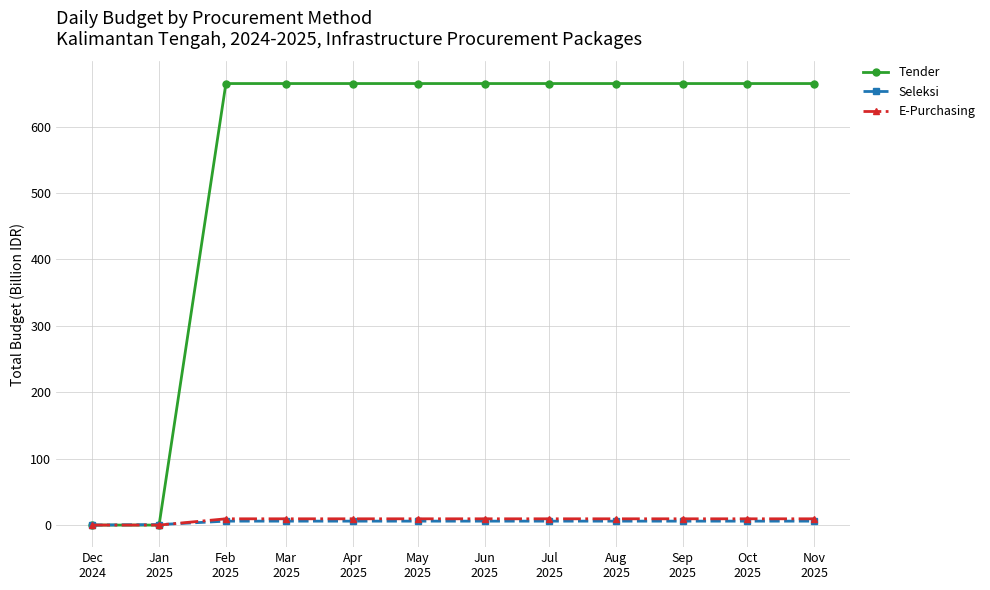

What is the spread (max minus min) of values at Sep
2025?

659.0